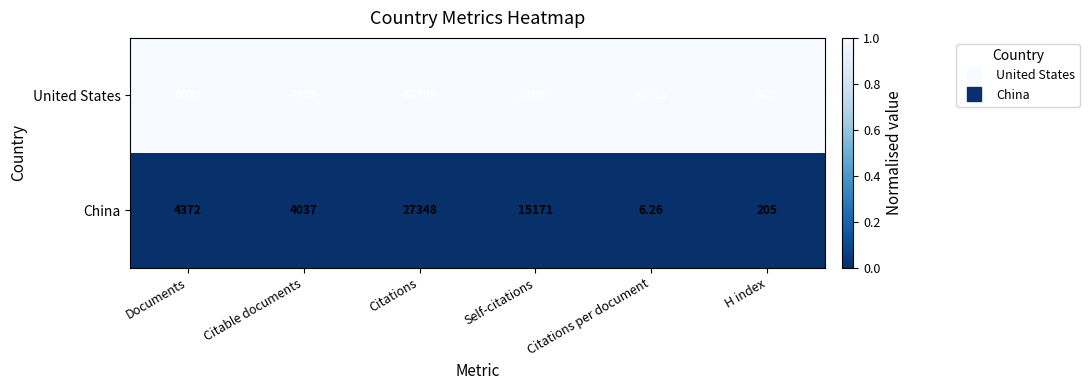

Rank the categories by China value from lowest to highest.

Citations per document, H index, Citable documents, Documents, Self-citations, Citations